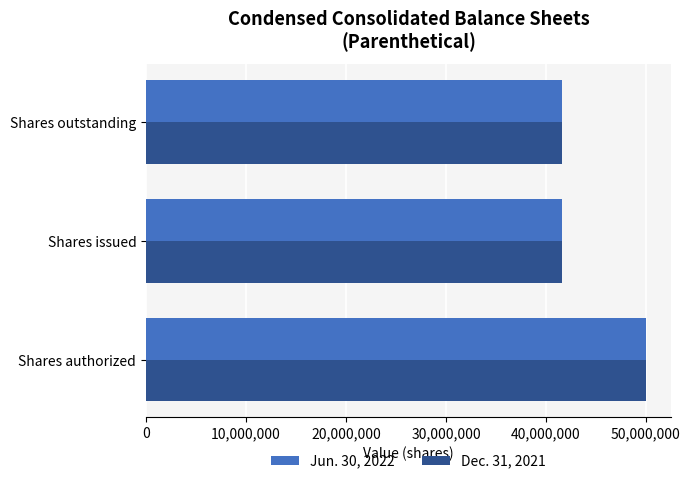

What is the maximum value shown in the chart?

50000000